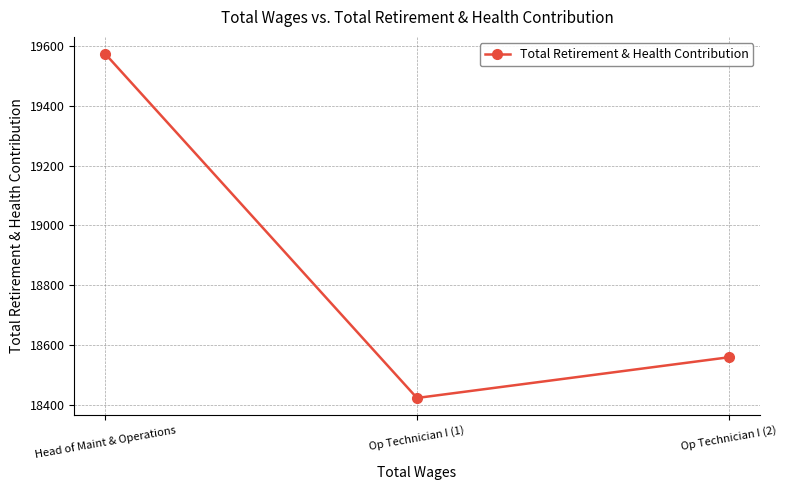

Is it true that the value at Head of Maint & Operations is 26547?

False